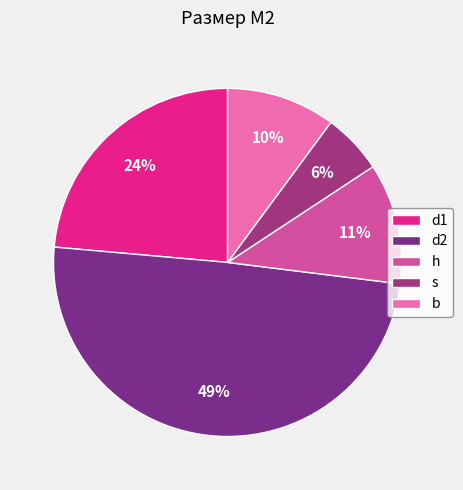

Is there any slice that represents more than half of the pie?

No